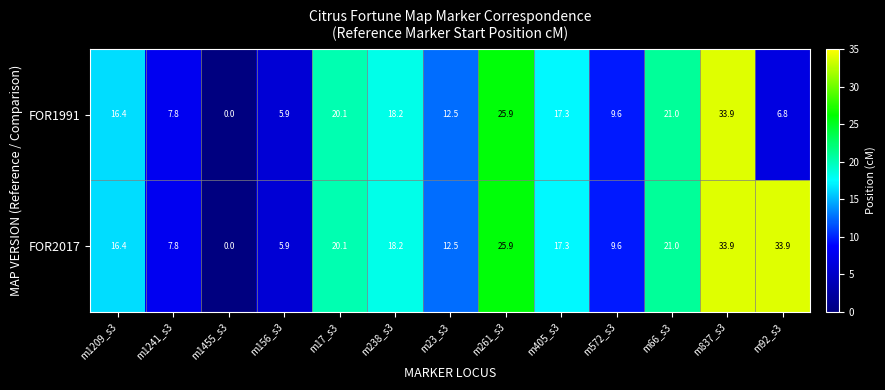

List the labels in order of FOR1991 value, largest first.

m837_s3, m261_s3, m66_s3, m17_s3, m238_s3, m405_s3, m1209_s3, m23_s3, m572_s3, m1241_s3, m92_s3, m156_s3, m1455_s3